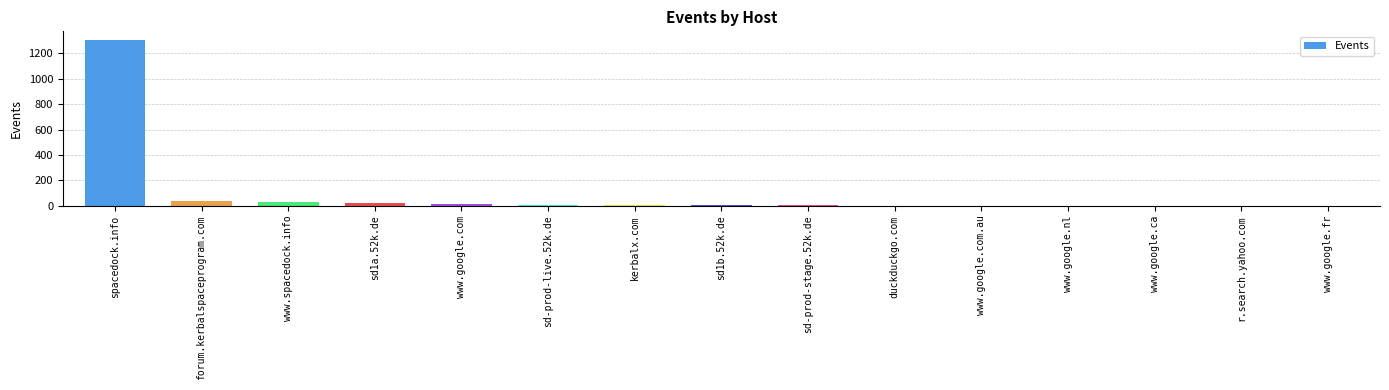

True or false: the data shows 10 at sd-prod-live.52k.de.

True